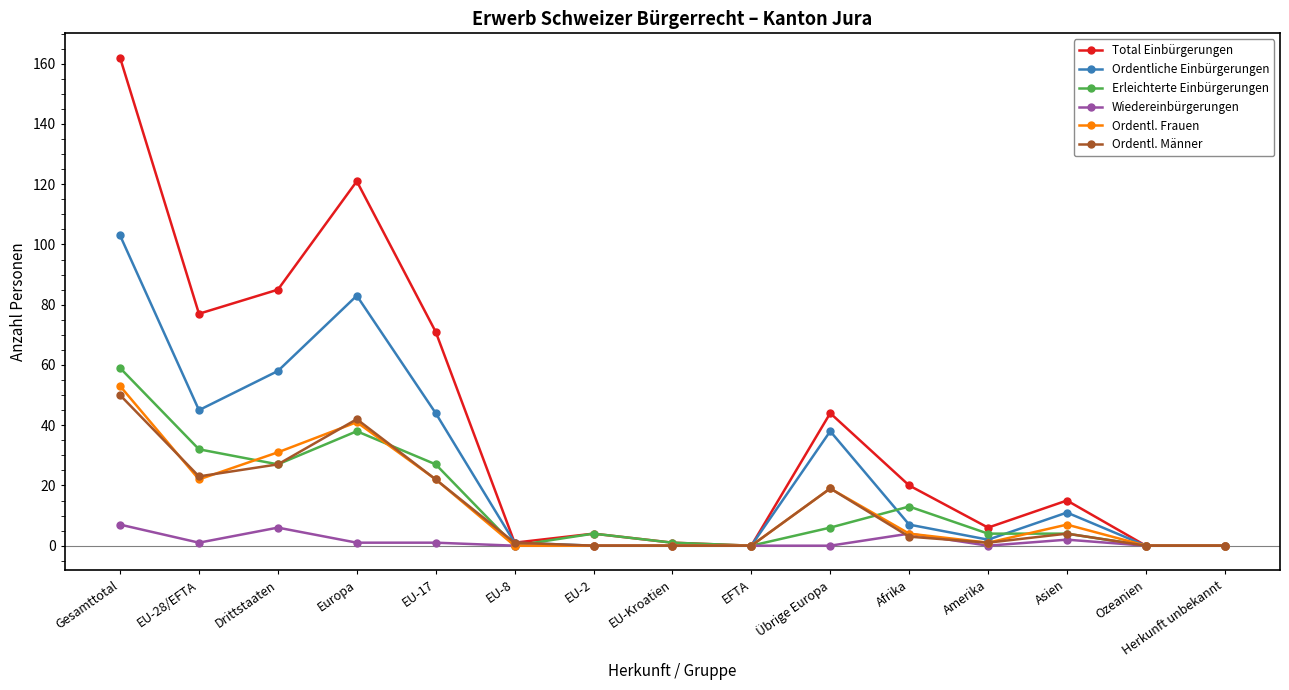

List the series in order of their peak value, highest first.

Total Einbürgerungen, Ordentliche Einbürgerungen, Erleichterte Einbürgerungen, Ordentl. Frauen, Ordentl. Männer, Wiedereinbürgerungen